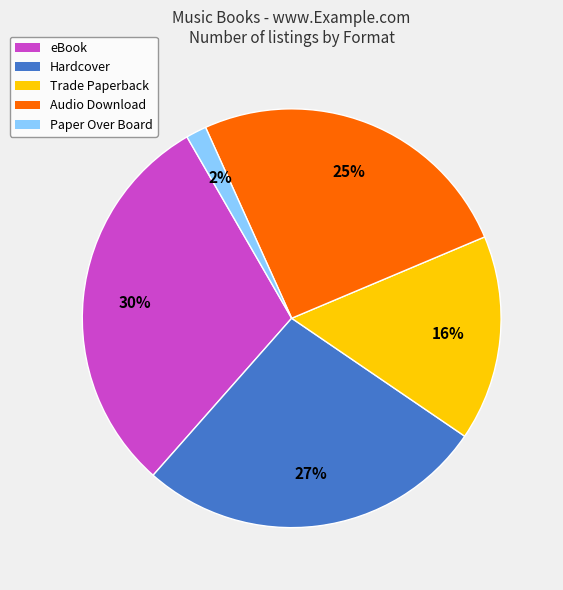

How many slices are in this pie chart?

5